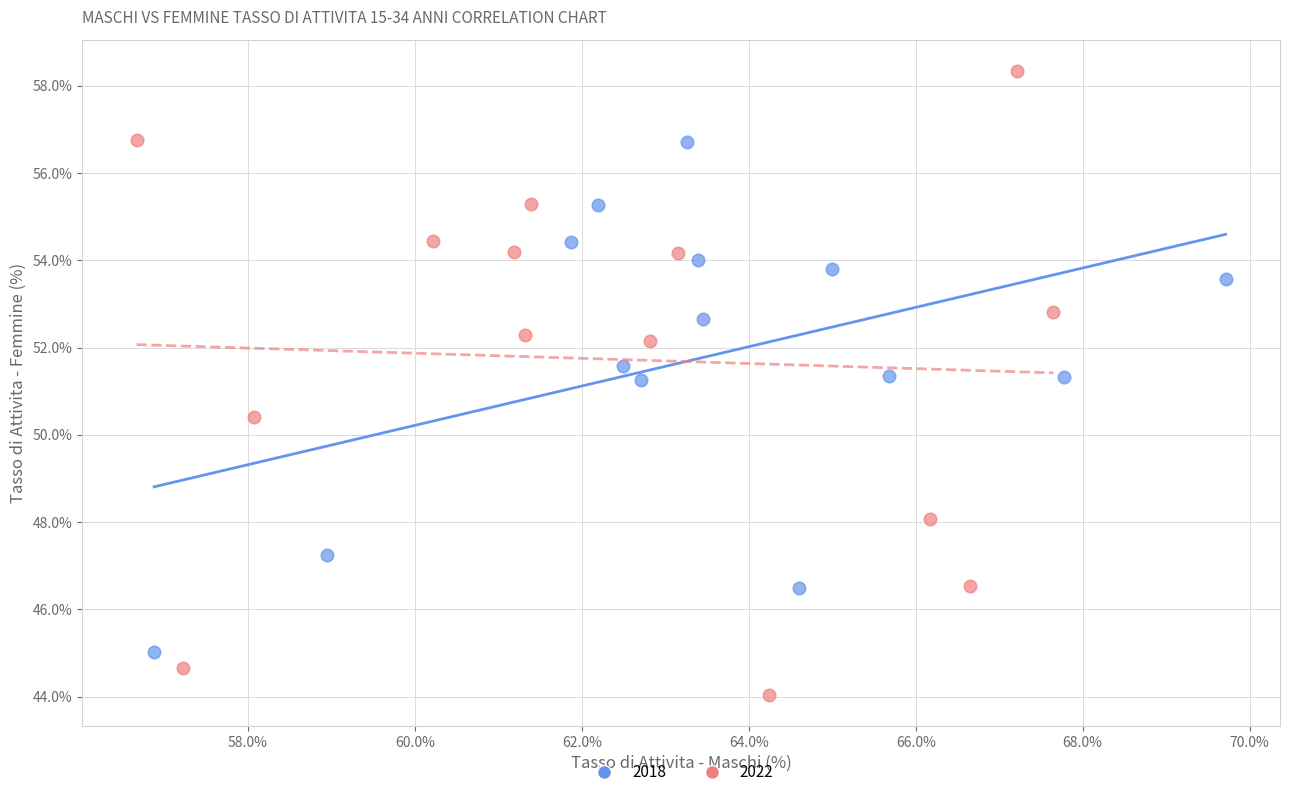

Which series reaches the minimum Y coordinate?

2022